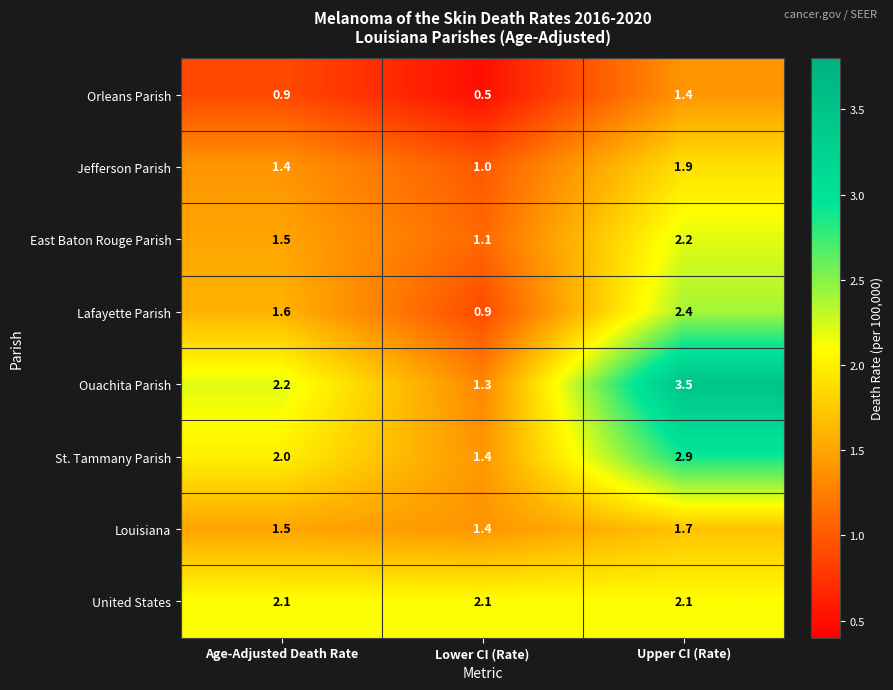

At which label is Lafayette Parish closest to 1?

Lower CI (Rate)